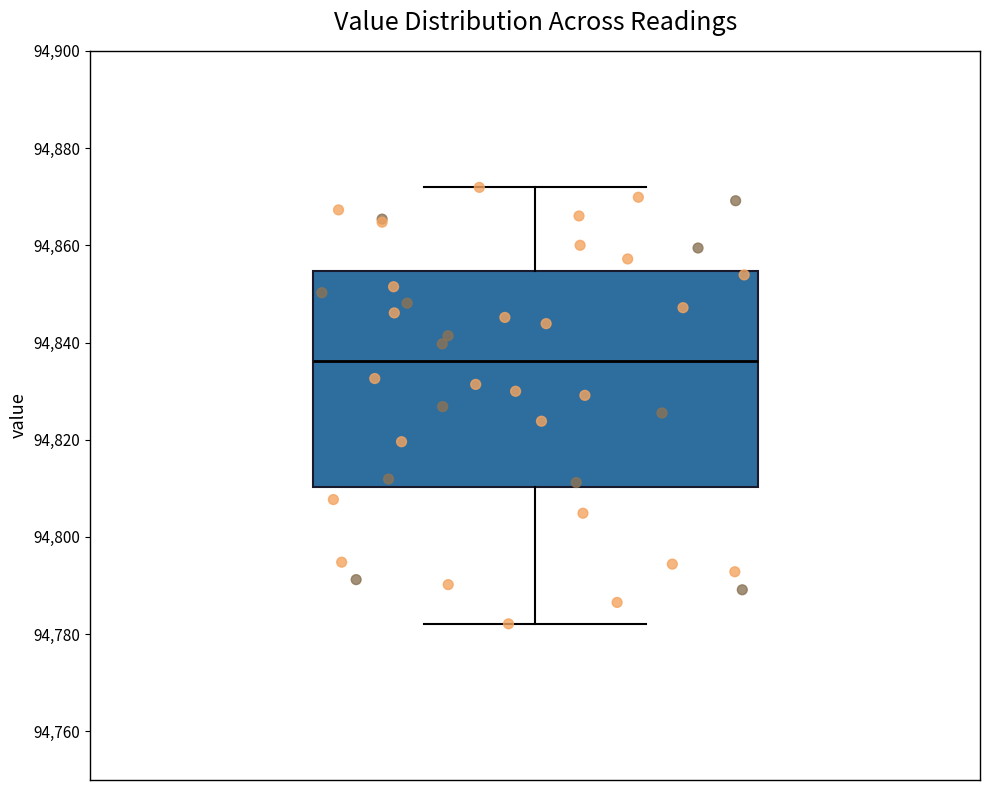

Where does the median line of the box sit on the y-axis? The values are not printed on the chart, so give them approximately, as read against the axis.

94836